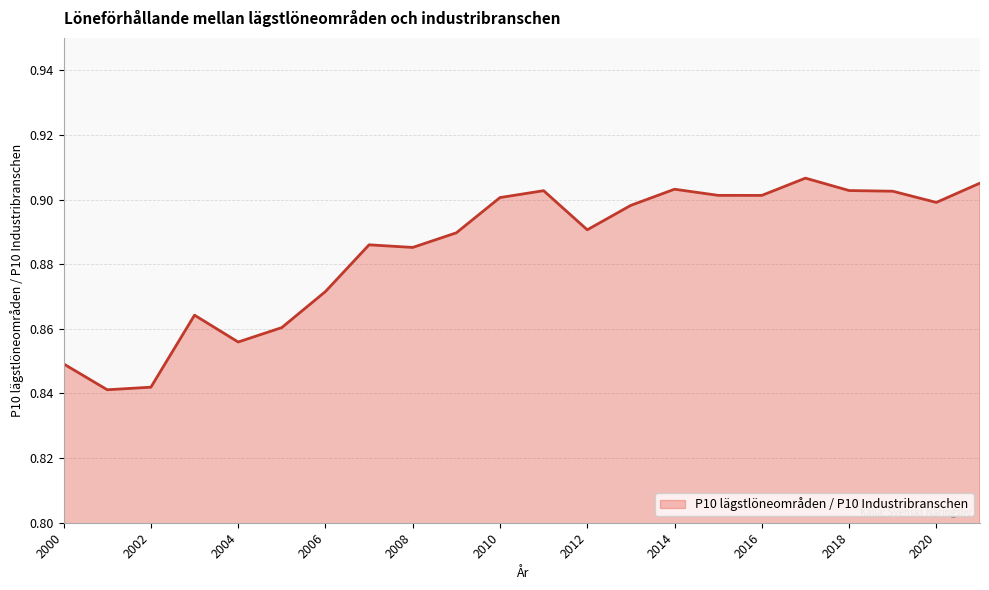

What is the maximum value shown in the chart?

0.9